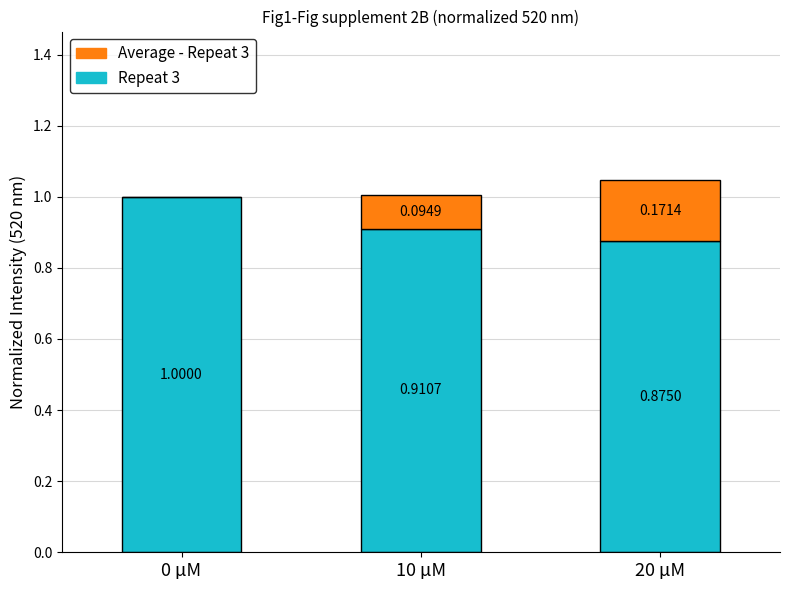

At which category is the sum across all series the highest?

20 µM